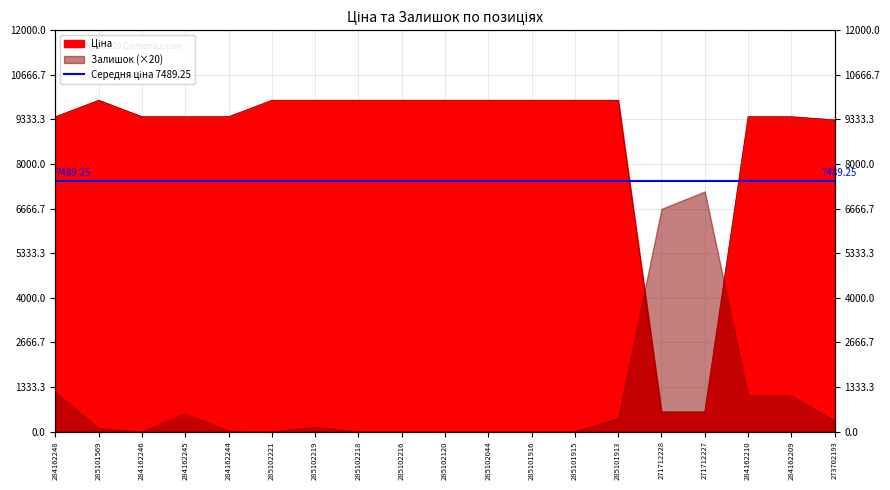

Where is the first local maximum?

285101569